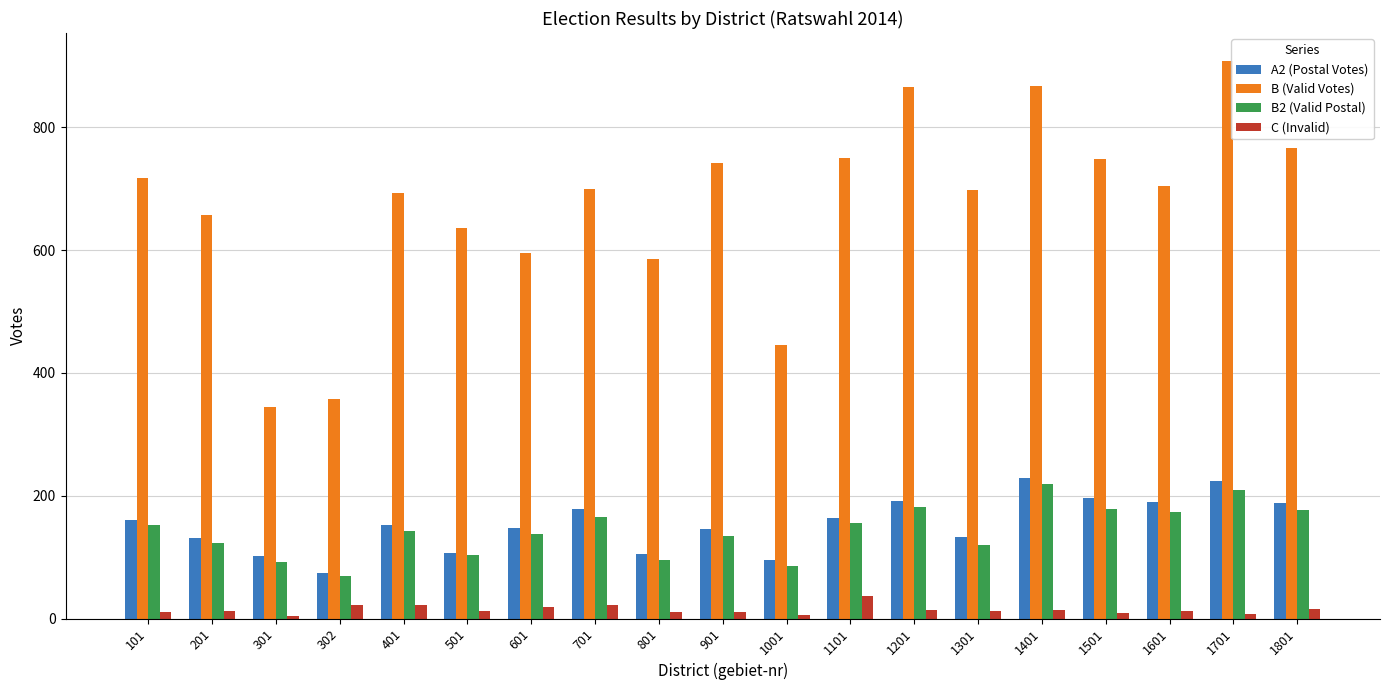

How many categories are shown in the chart?

19